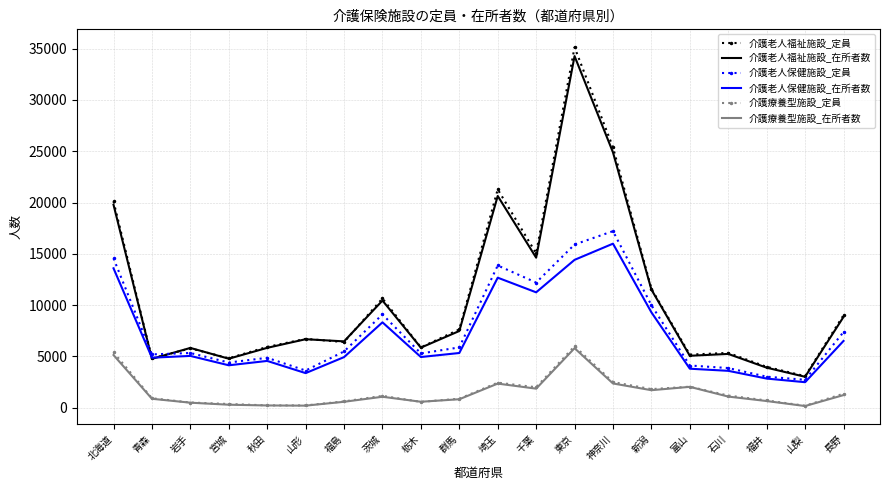

In 介護老人福祉施設_在所者数, how many points are lower than both neighbors (excluding endpoints)?

7